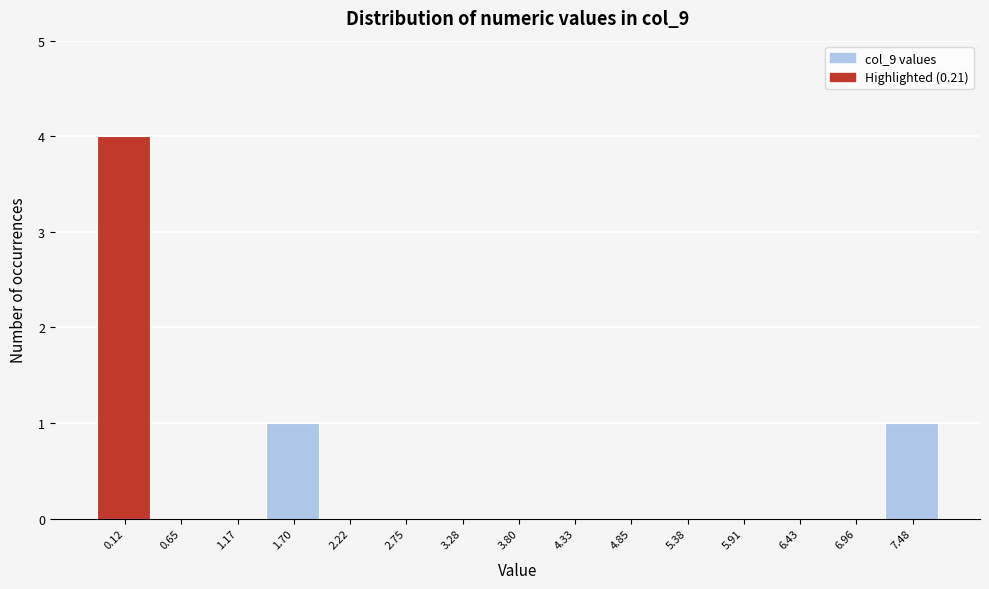

Reading right to left, extract all data points from this chart.

7.48=1	6.96=0	6.43=0	5.91=0	5.38=0	4.85=0	4.33=0	3.80=0	3.28=0	2.75=0	2.22=0	1.70=1	1.17=0	0.65=0	0.12=4